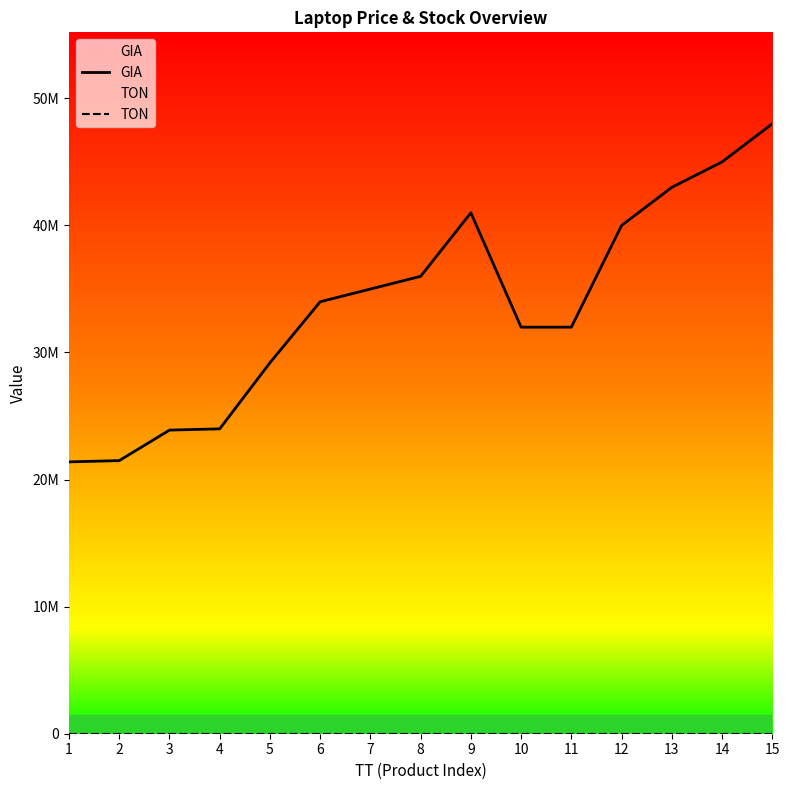

What is the difference between the maximum and minimum values in the GIA series?

26600000